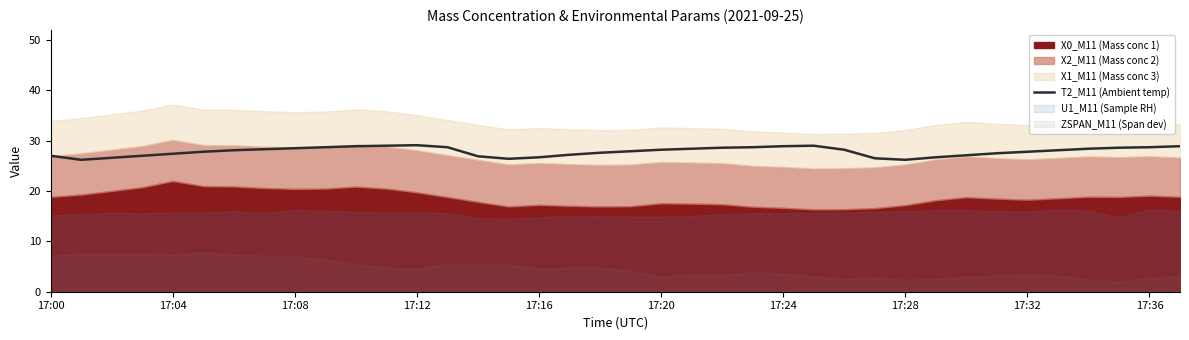

What is the lowest value of the T2_M11 (Ambient temp) series?

26.2